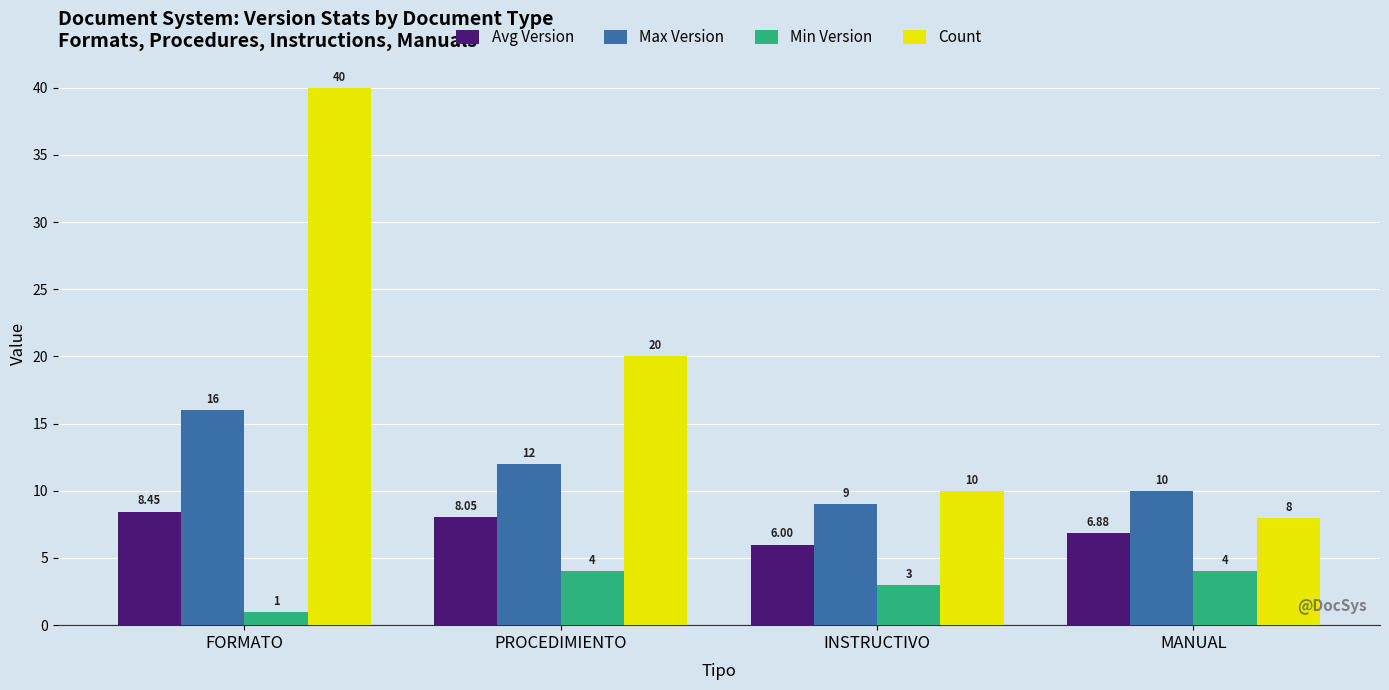

What is the difference between the maximum and minimum values in the Count series?

32.0